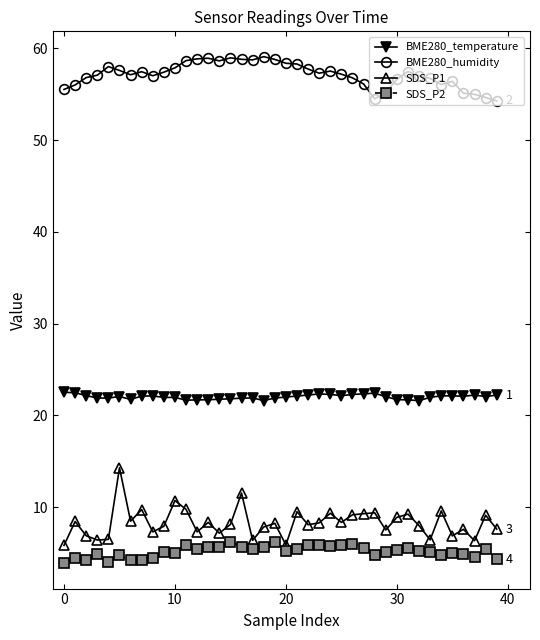

Which series has the widest spread of values?

SDS_P1